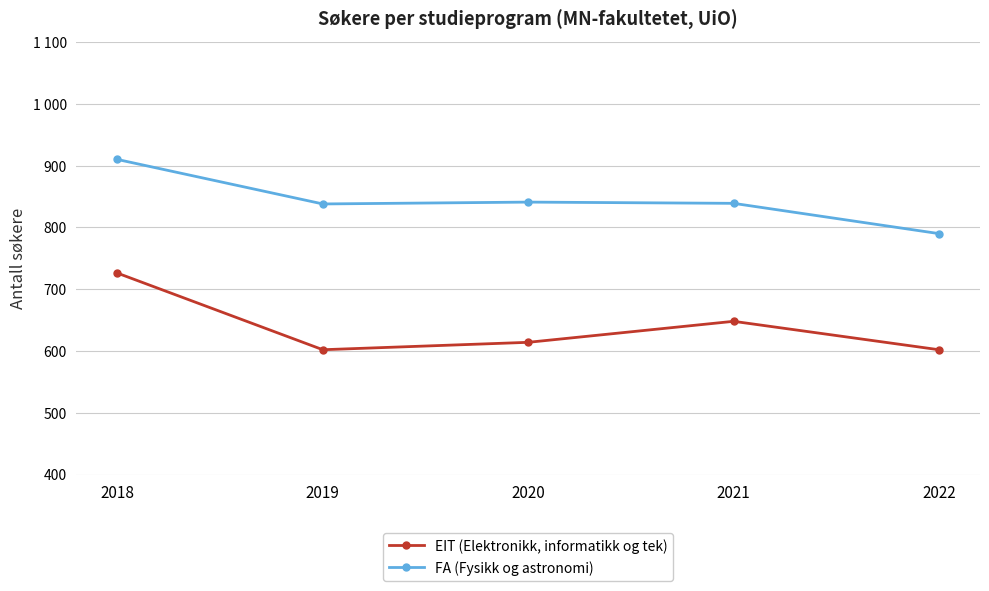

What is the difference between the second highest and second lowest values in the EIT (Elektronikk, informatikk og tek) series?

46